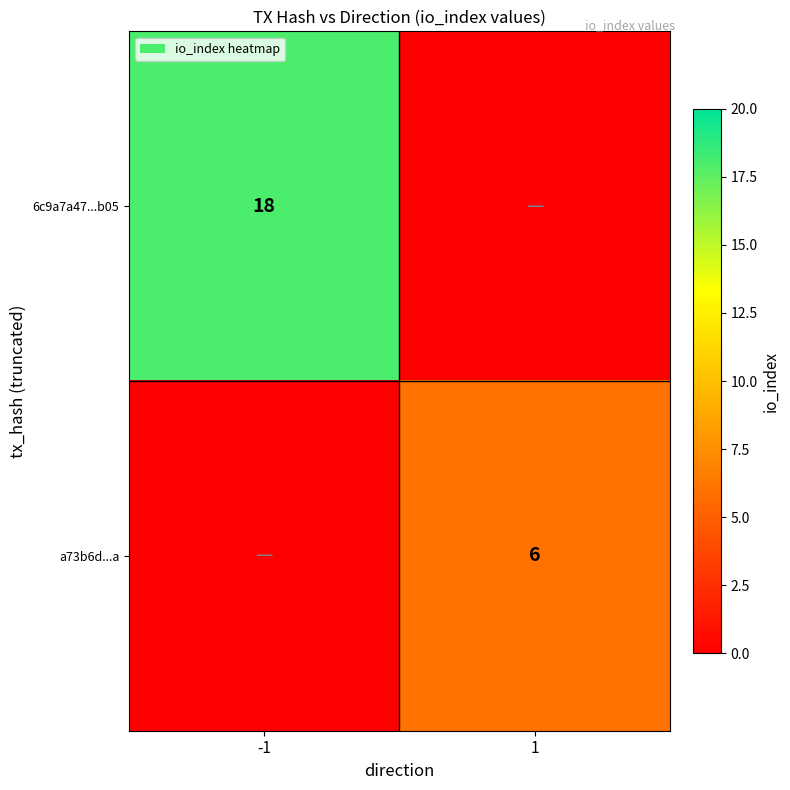

What is the difference between the highest and lowest values at -1?

18